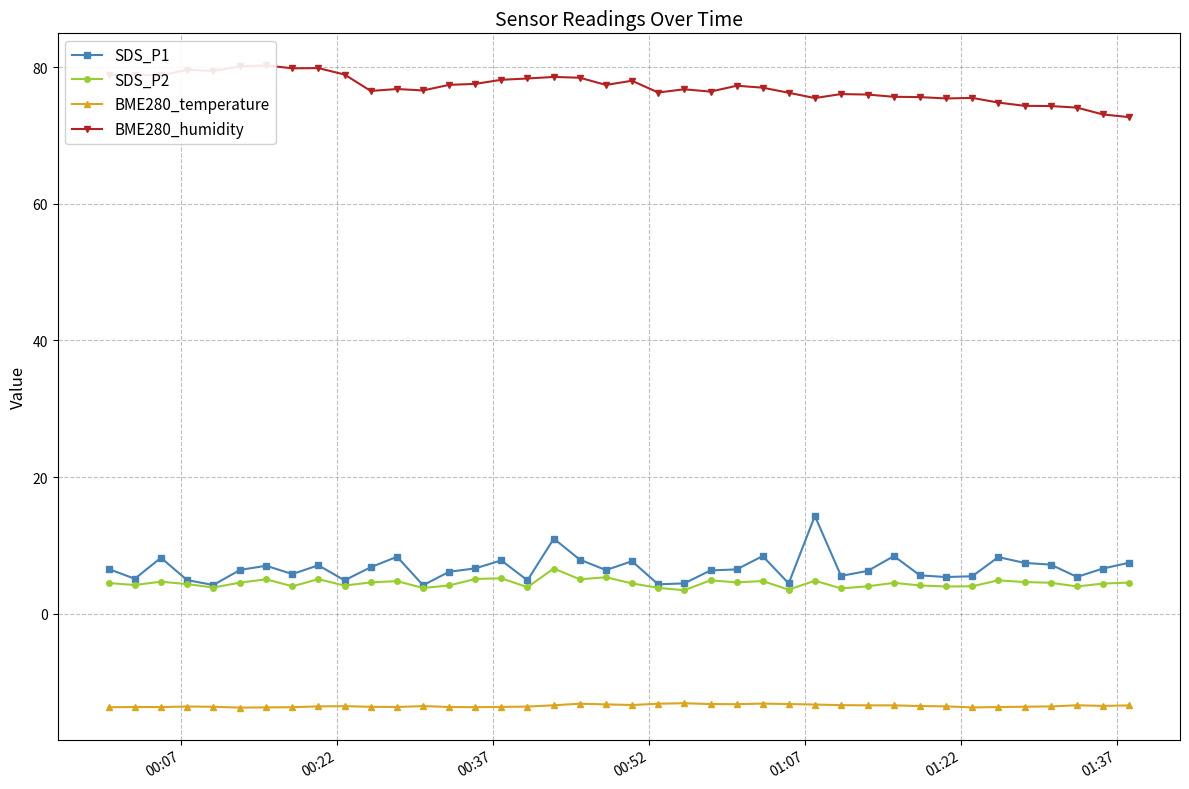

True or false: BME280_temperature and SDS_P2 cross at least once.

False